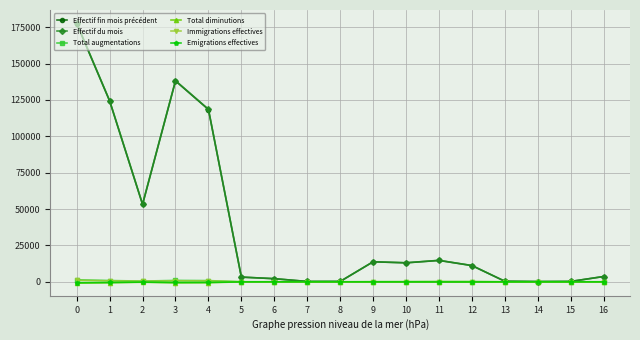

What is the sum of all Effectif fin mois précédent values?

674168